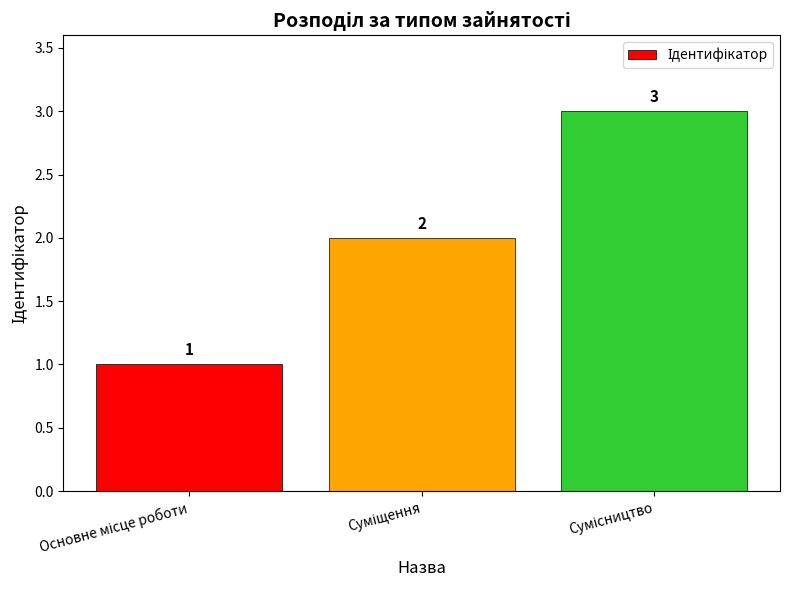

Does the chart contain stacked bars?

No